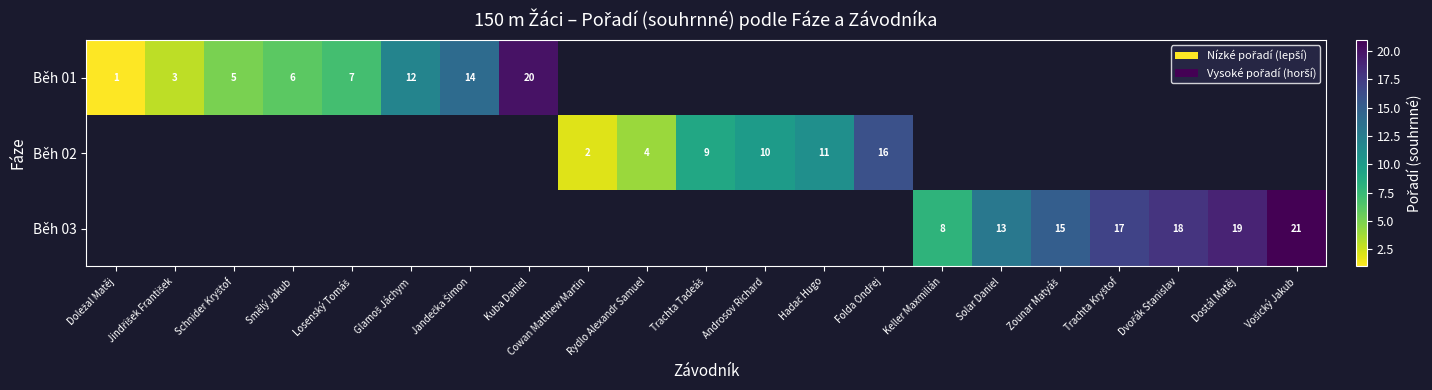

The value of Běh 03 at Dostál Matěj is 19. True or false?

True